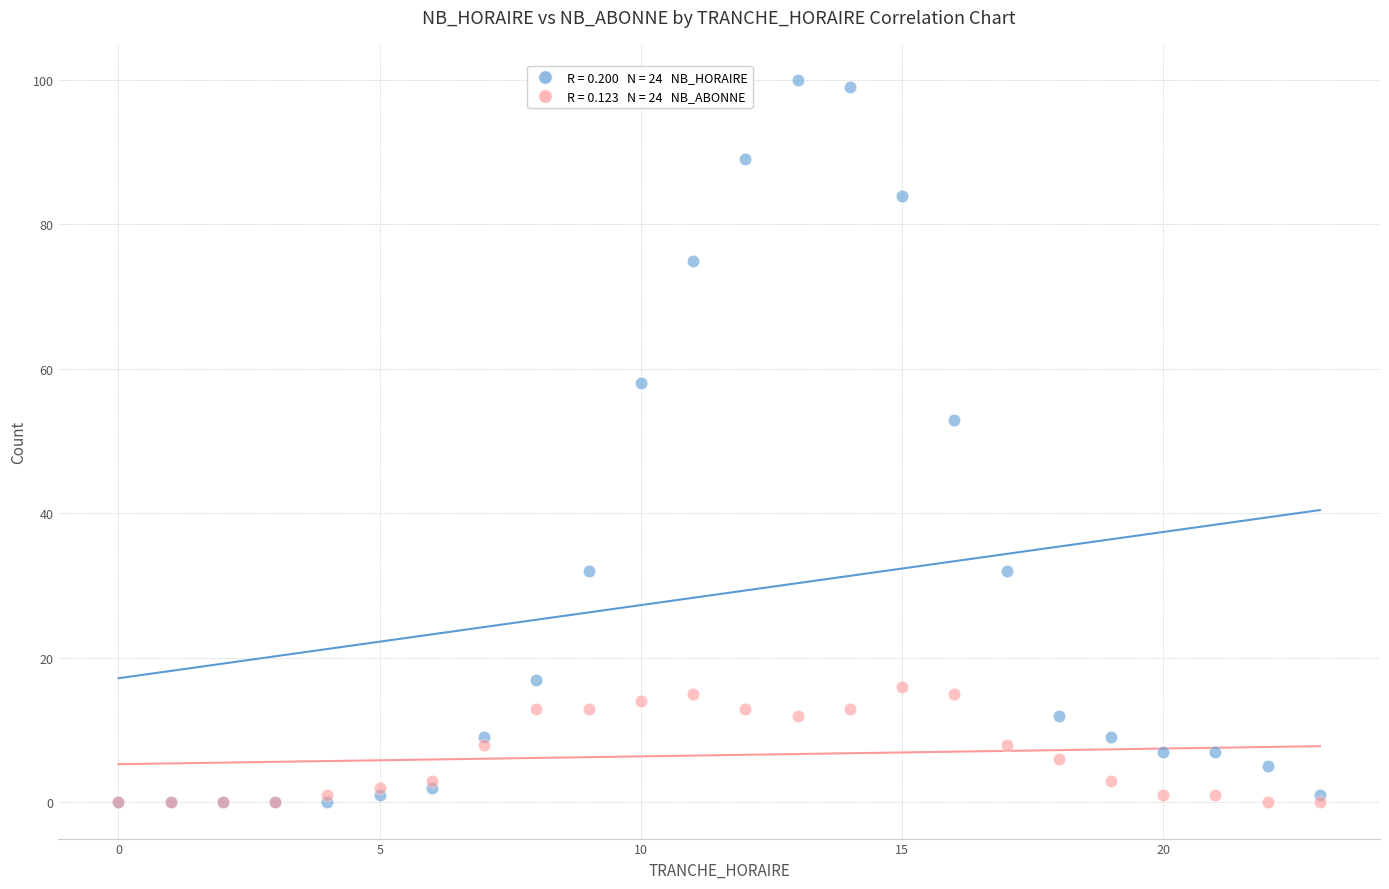

Across all series, what Y value is closest to 50?

53